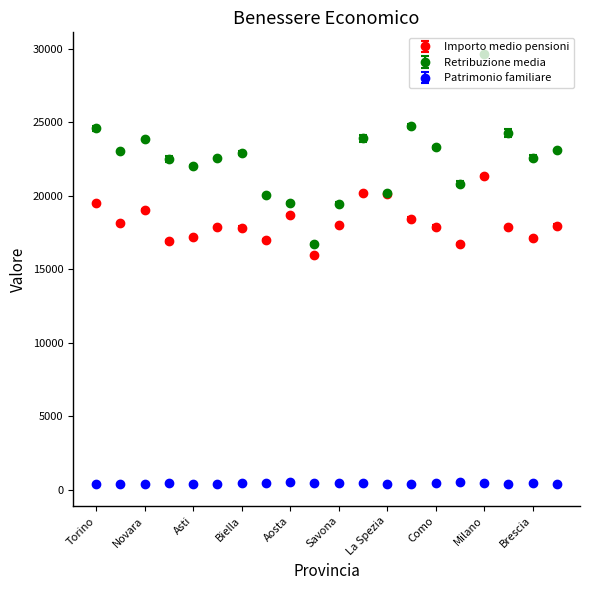

True or false: Importo medio pensioni has more than 0 points higher than both neighbors.

True